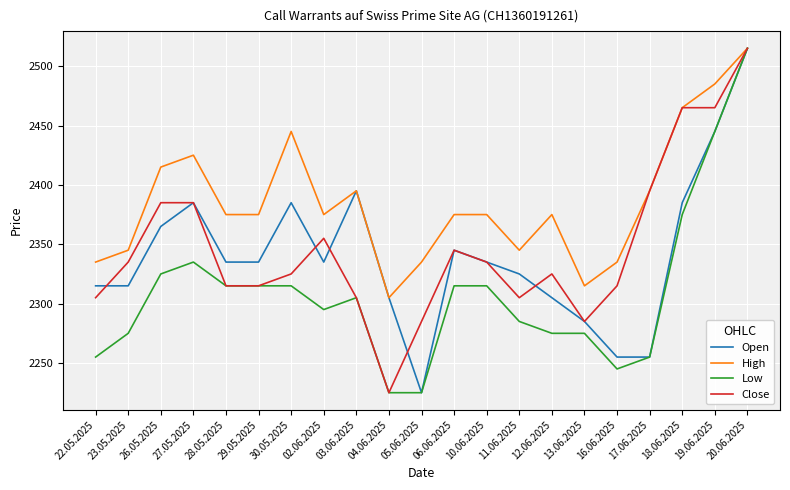

What is the difference between the maximum and minimum values in the High series?

210